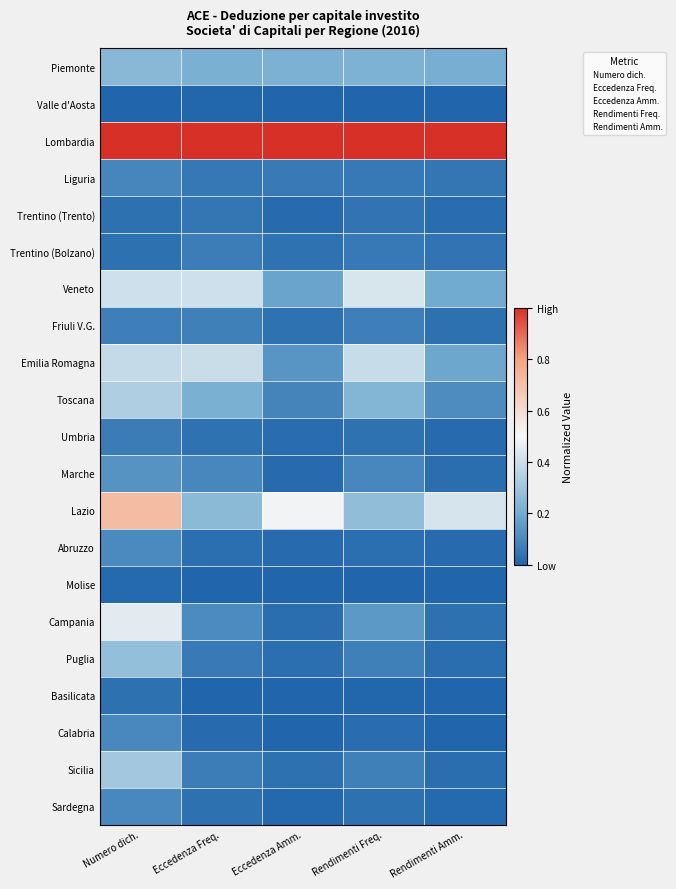

Reading right to left, what are all the values shown in this chart?

Piemonte: Rendimenti Amm.=0.2	Rendimenti Freq.=0.2	Eccedenza Amm.=0.2	Eccedenza Freq.=0.2	Numero dich.=0.2
Valle d'Aosta: Rendimenti Amm.=0.0	Rendimenti Freq.=0.0	Eccedenza Amm.=0.0	Eccedenza Freq.=0.0	Numero dich.=0.0
Lombardia: Rendimenti Amm.=1.0	Rendimenti Freq.=1.0	Eccedenza Amm.=1.0	Eccedenza Freq.=1.0	Numero dich.=1.0
Liguria: Rendimenti Amm.=0.0	Rendimenti Freq.=0.1	Eccedenza Amm.=0.1	Eccedenza Freq.=0.1	Numero dich.=0.1
Trentino (Trento): Rendimenti Amm.=0.0	Rendimenti Freq.=0.0	Eccedenza Amm.=0.0	Eccedenza Freq.=0.0	Numero dich.=0.0
Trentino (Bolzano): Rendimenti Amm.=0.0	Rendimenti Freq.=0.1	Eccedenza Amm.=0.0	Eccedenza Freq.=0.1	Numero dich.=0.0
Veneto: Rendimenti Amm.=0.2	Rendimenti Freq.=0.4	Eccedenza Amm.=0.2	Eccedenza Freq.=0.4	Numero dich.=0.4
Friuli V.G.: Rendimenti Amm.=0.0	Rendimenti Freq.=0.1	Eccedenza Amm.=0.0	Eccedenza Freq.=0.1	Numero dich.=0.1
Emilia Romagna: Rendimenti Amm.=0.2	Rendimenti Freq.=0.4	Eccedenza Amm.=0.1	Eccedenza Freq.=0.4	Numero dich.=0.4
Toscana: Rendimenti Amm.=0.1	Rendimenti Freq.=0.2	Eccedenza Amm.=0.1	Eccedenza Freq.=0.2	Numero dich.=0.3
Umbria: Rendimenti Amm.=0.0	Rendimenti Freq.=0.0	Eccedenza Amm.=0.0	Eccedenza Freq.=0.0	Numero dich.=0.1
Marche: Rendimenti Amm.=0.0	Rendimenti Freq.=0.1	Eccedenza Amm.=0.0	Eccedenza Freq.=0.1	Numero dich.=0.1
Lazio: Rendimenti Amm.=0.4	Rendimenti Freq.=0.3	Eccedenza Amm.=0.5	Eccedenza Freq.=0.3	Numero dich.=0.7
Abruzzo: Rendimenti Amm.=0.0	Rendimenti Freq.=0.0	Eccedenza Amm.=0.0	Eccedenza Freq.=0.0	Numero dich.=0.1
Molise: Rendimenti Amm.=0.0	Rendimenti Freq.=0.0	Eccedenza Amm.=0.0	Eccedenza Freq.=0.0	Numero dich.=0.0
Campania: Rendimenti Amm.=0.0	Rendimenti Freq.=0.1	Eccedenza Amm.=0.0	Eccedenza Freq.=0.1	Numero dich.=0.5
Puglia: Rendimenti Amm.=0.0	Rendimenti Freq.=0.1	Eccedenza Amm.=0.0	Eccedenza Freq.=0.1	Numero dich.=0.3
Basilicata: Rendimenti Amm.=0.0	Rendimenti Freq.=0.0	Eccedenza Amm.=0.0	Eccedenza Freq.=0.0	Numero dich.=0.0
Calabria: Rendimenti Amm.=0.0	Rendimenti Freq.=0.0	Eccedenza Amm.=0.0	Eccedenza Freq.=0.0	Numero dich.=0.1
Sicilia: Rendimenti Amm.=0.0	Rendimenti Freq.=0.1	Eccedenza Amm.=0.0	Eccedenza Freq.=0.1	Numero dich.=0.3
Sardegna: Rendimenti Amm.=0.0	Rendimenti Freq.=0.0	Eccedenza Amm.=0.0	Eccedenza Freq.=0.0	Numero dich.=0.1